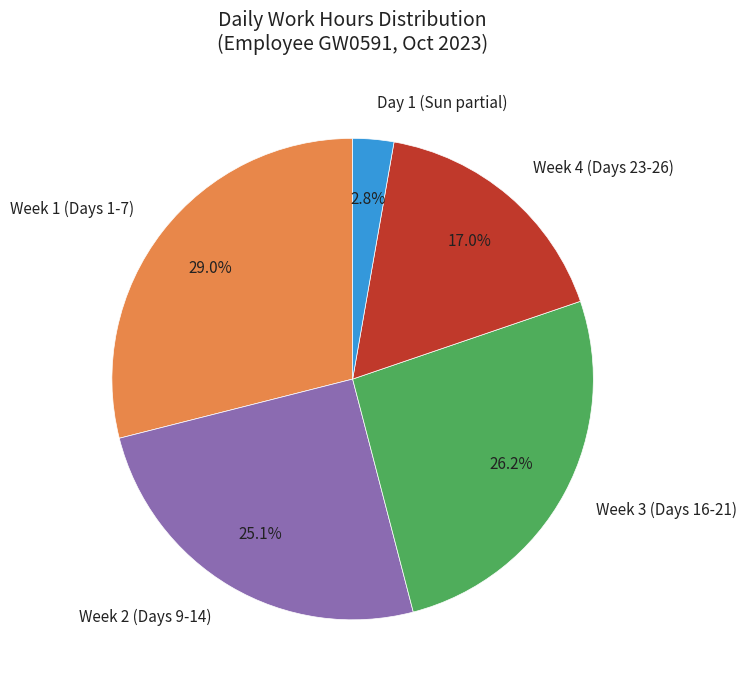

Which slice is the largest?

Week 1 (Days 1-7)